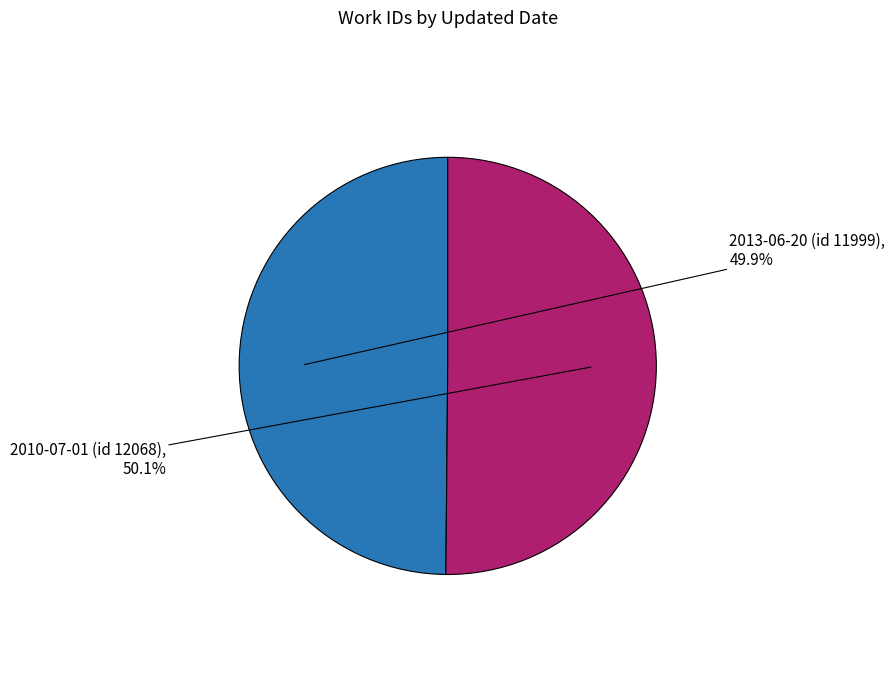

True or false: 2010-07-01 (id 12068) accounts for 50% of the total.

True